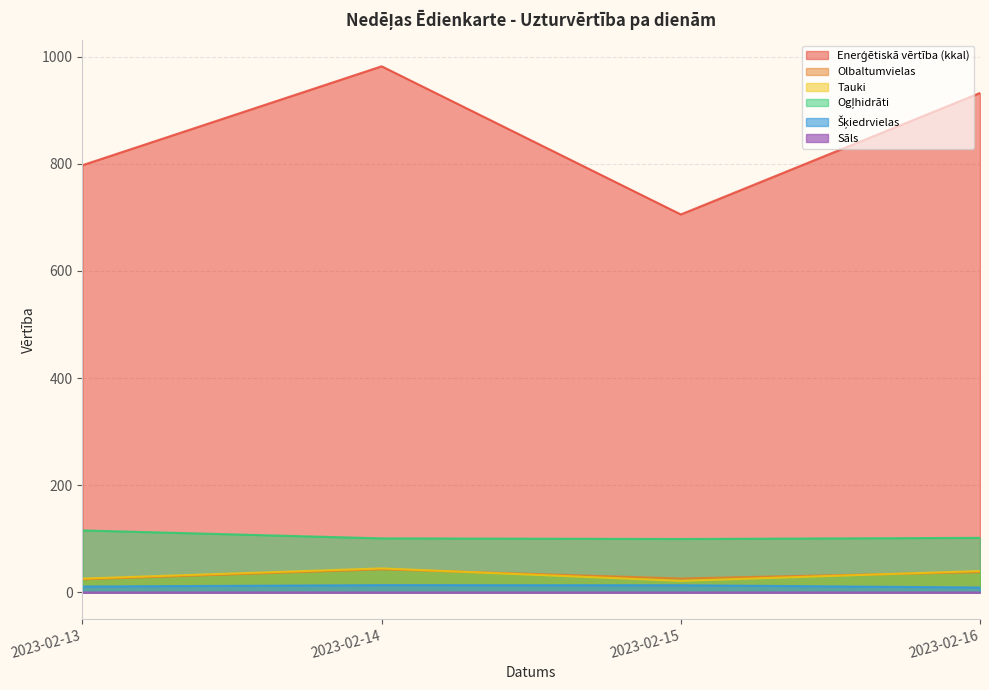

At which label does Olbaltumvielas first exceed 37?

2023-02-14